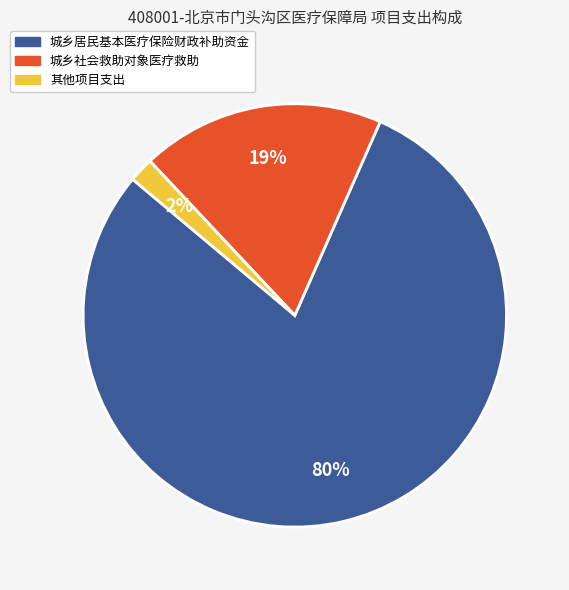

To the nearest percent, what portion does 城乡社会救助对象医疗救助 represent?

19%